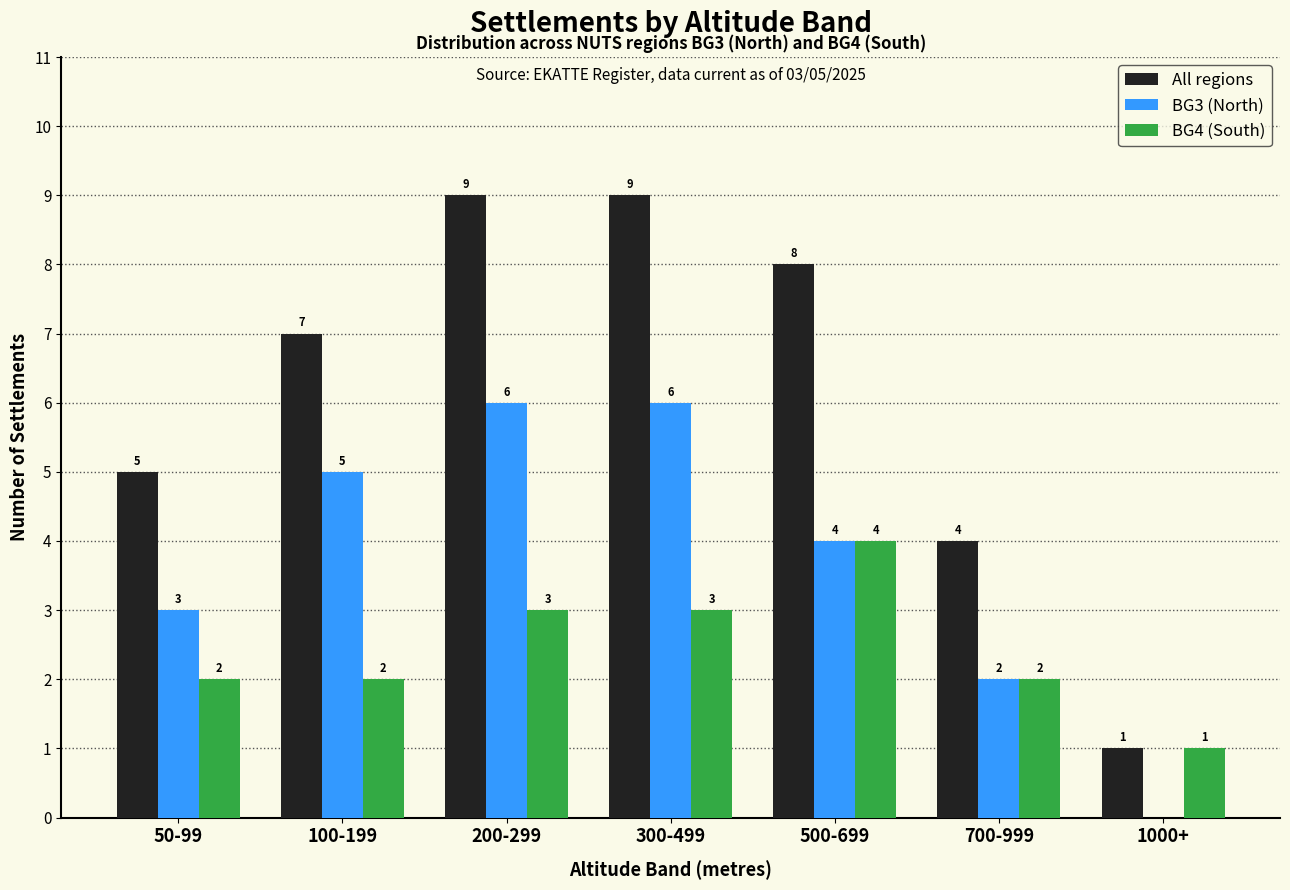

Does the chart contain stacked bars?

No